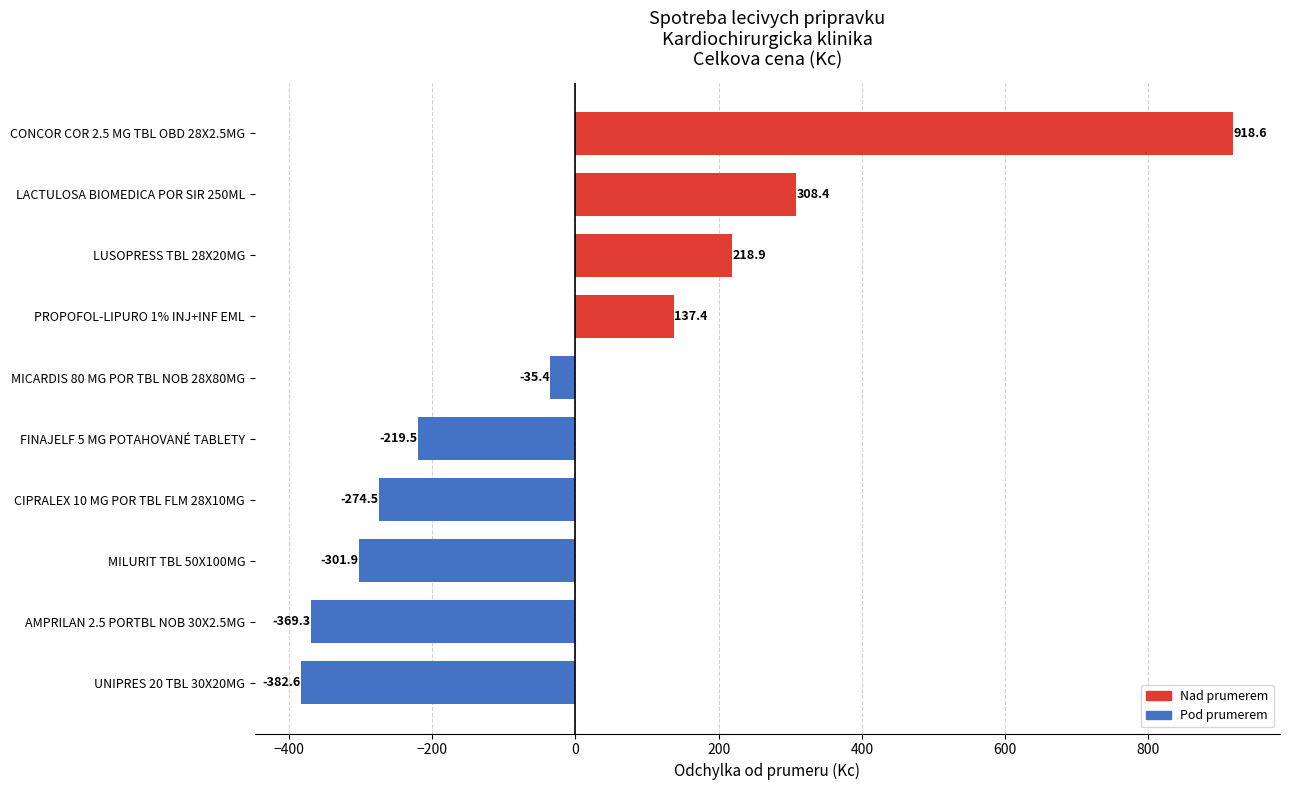

Reading bottom to top, list all the values displayed in this chart.

-382.6	-369.3	-301.9	-274.5	-219.5	-35.4	137.4	218.9	308.4	918.6